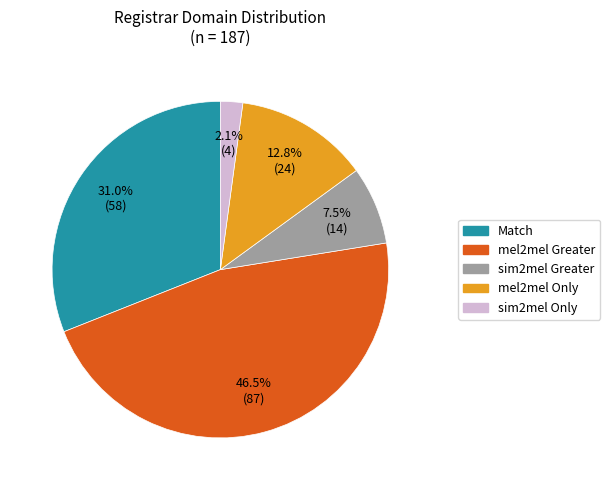

Is there any slice that represents more than half of the pie?

No